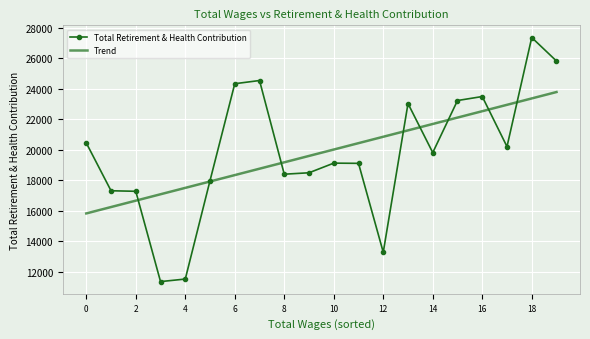

What is the highest value of the Trend series?

23775.4